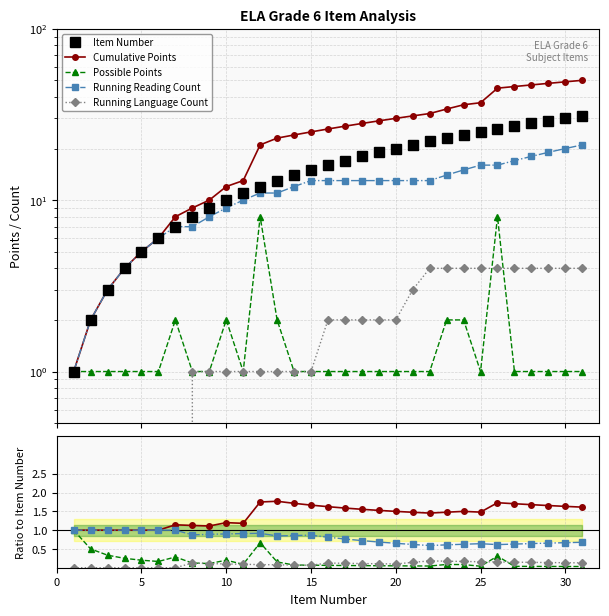

What is the difference between the highest and lowest values at 18?

27